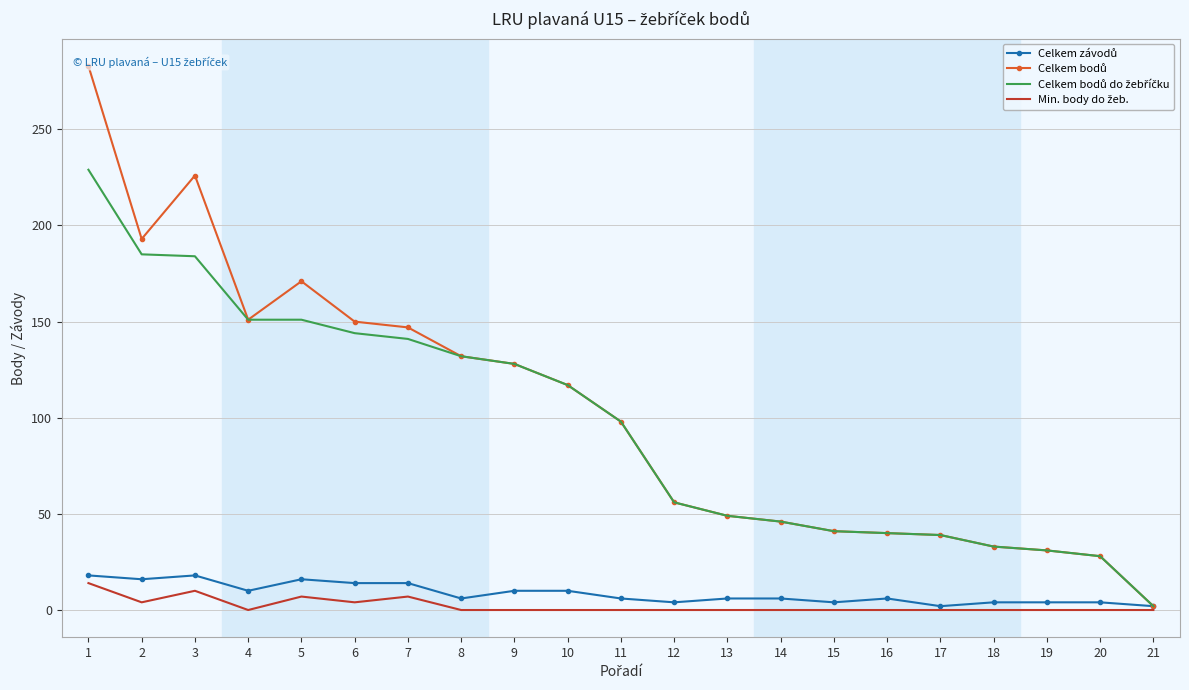

Which label corresponds to the smallest value in the chart?

4